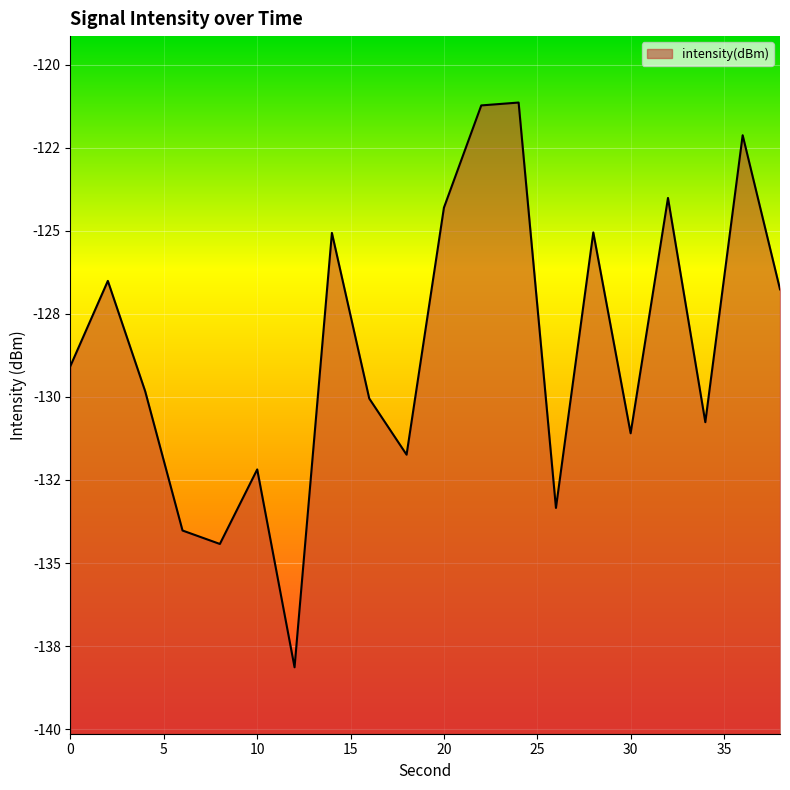

What is the value of the 2nd point from the left?

-126.5